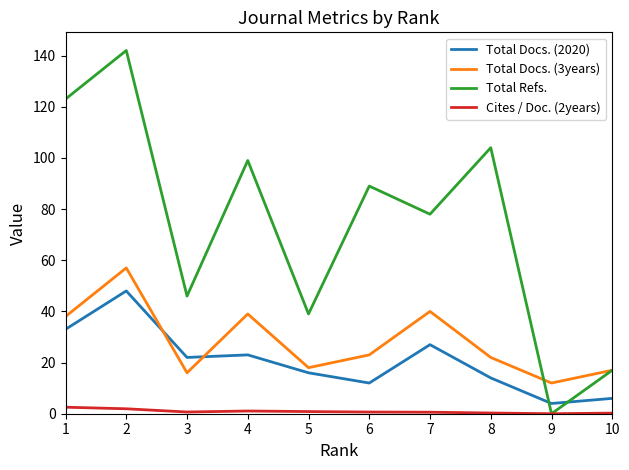

How many lines are shown in the chart?

4